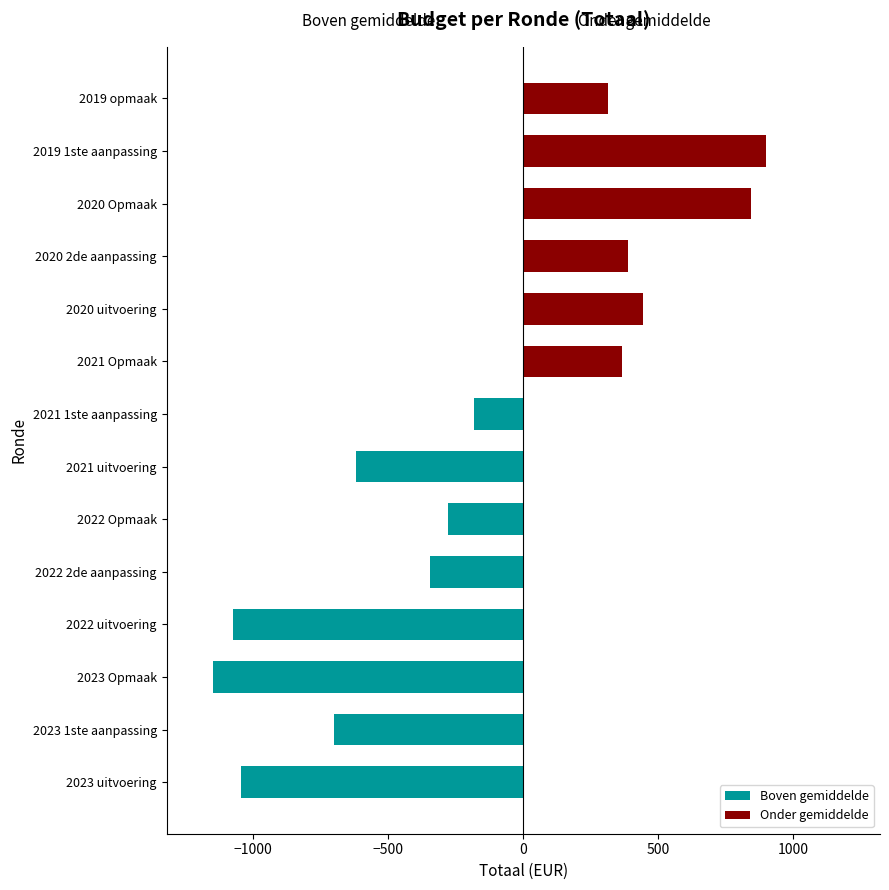

List the series in order of their overall mean, highest first.

Onder gemiddelde, Boven gemiddelde